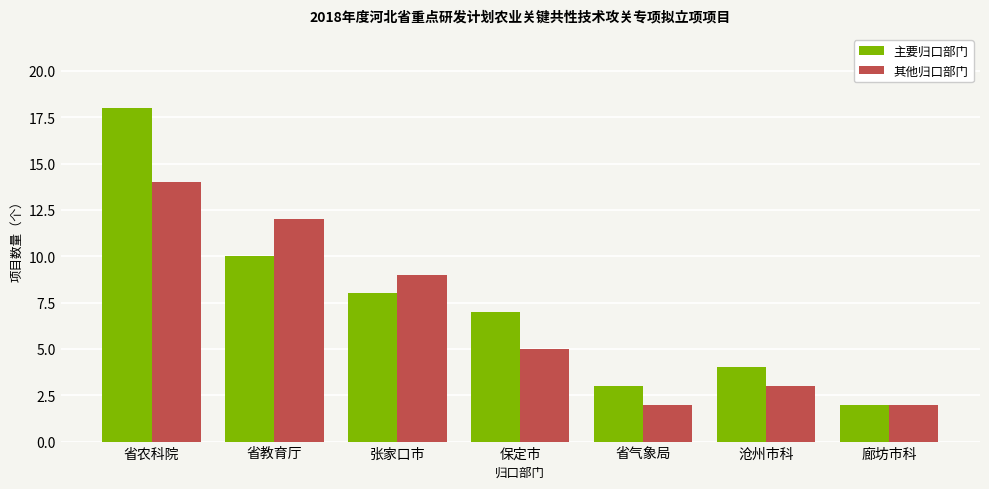

How many values in the 其他归口部门 series are below 5?

3